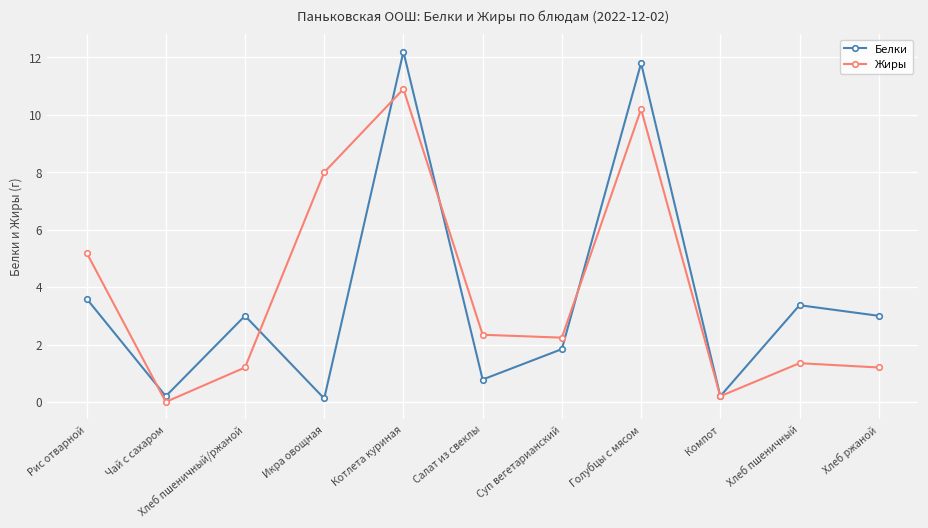

Count the number of categories in the chart.

11